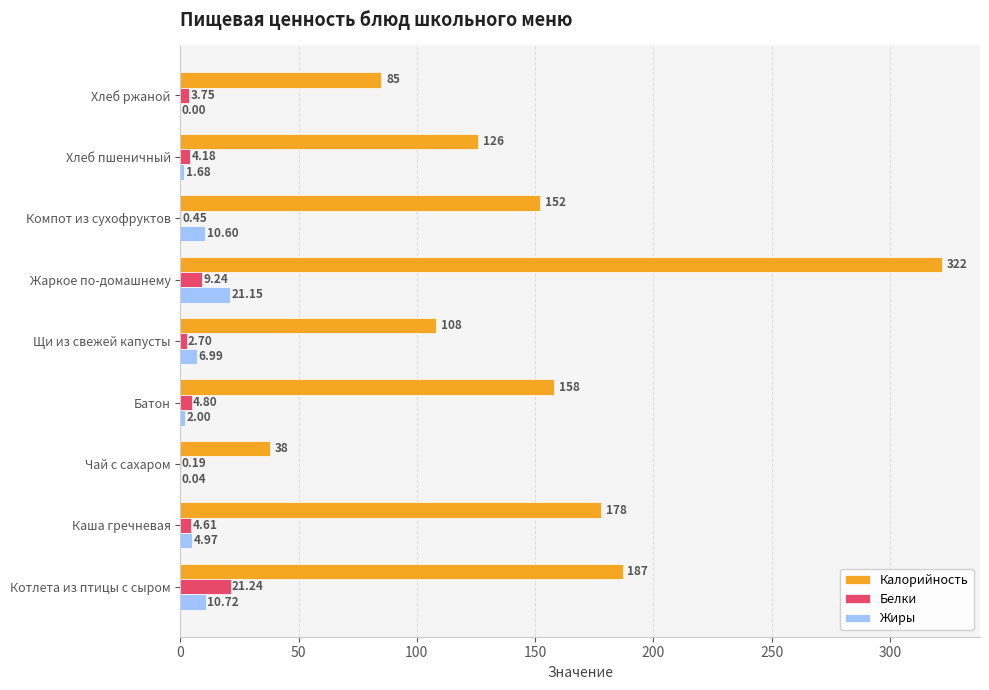

Where is Калорийность nearest to the value 180?

Каша гречневая